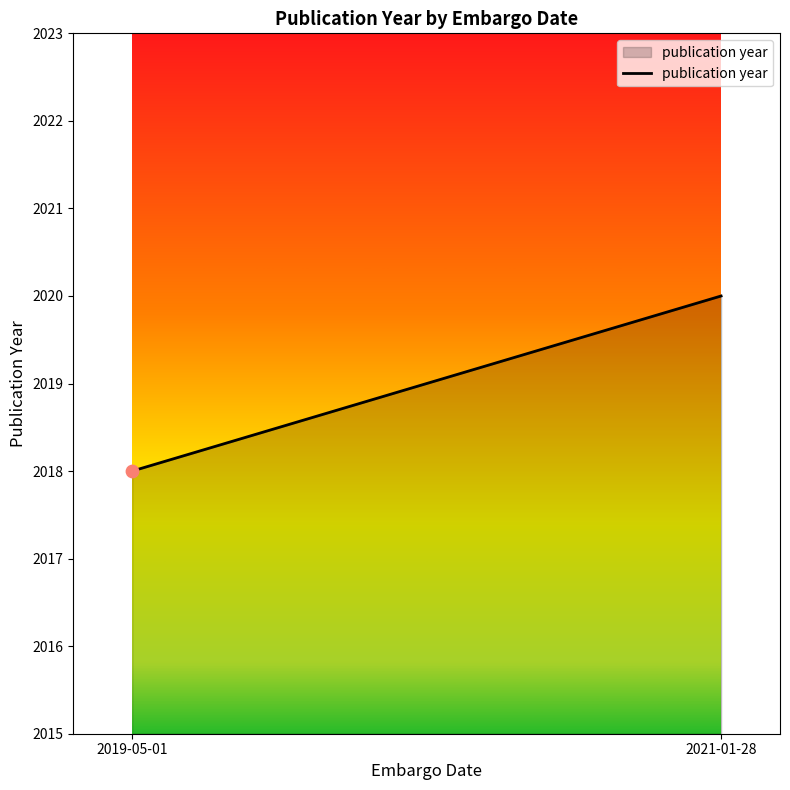

What is the ratio of the value at 2021-01-28 to the value at 2019-05-01?

1.0